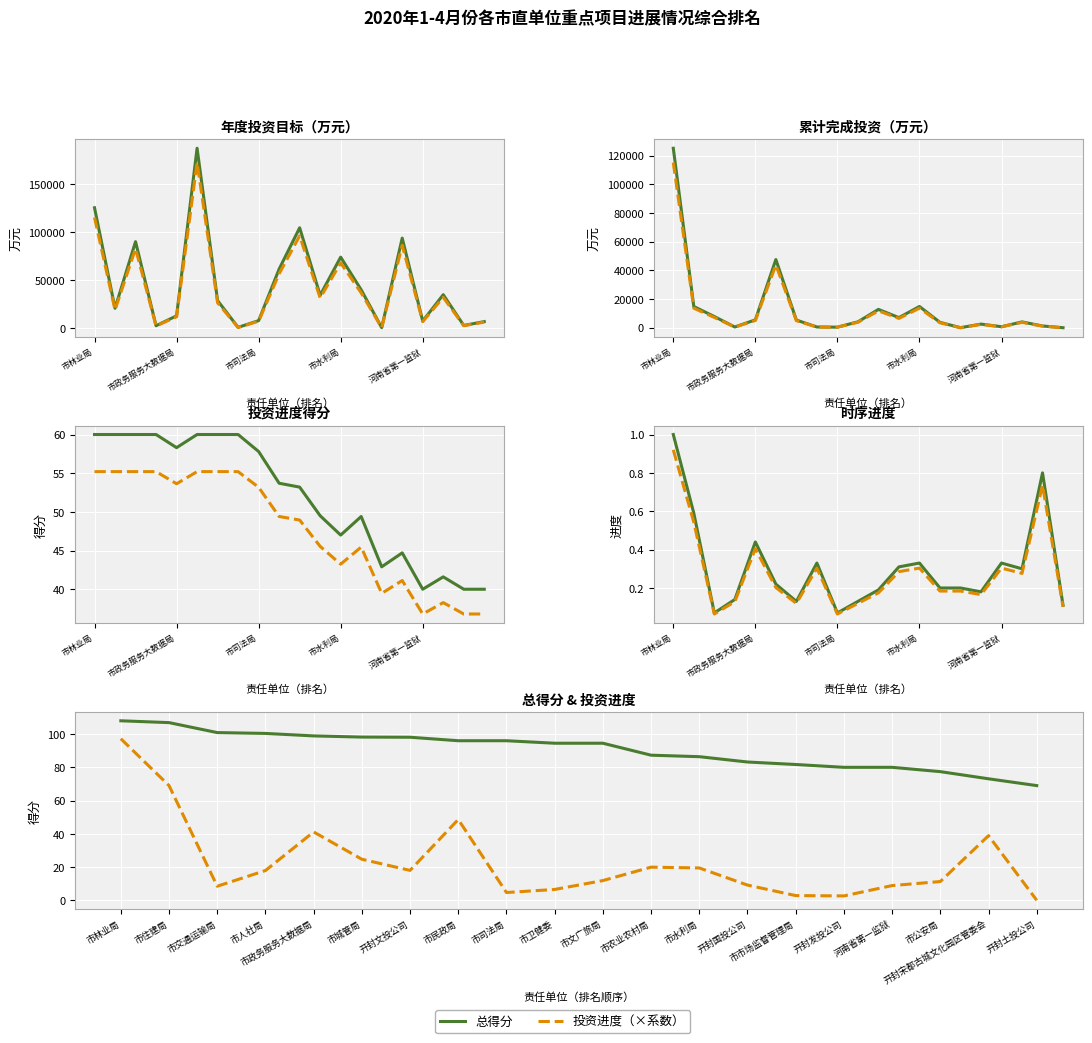

In 主线, how many points are lower than both neighbors (excluding endpoints)?

5